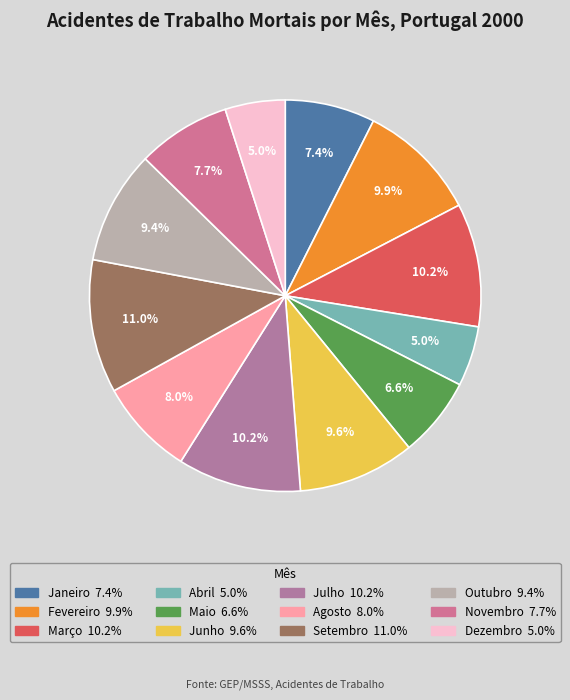

Does Abril represent more than half of the total?

No